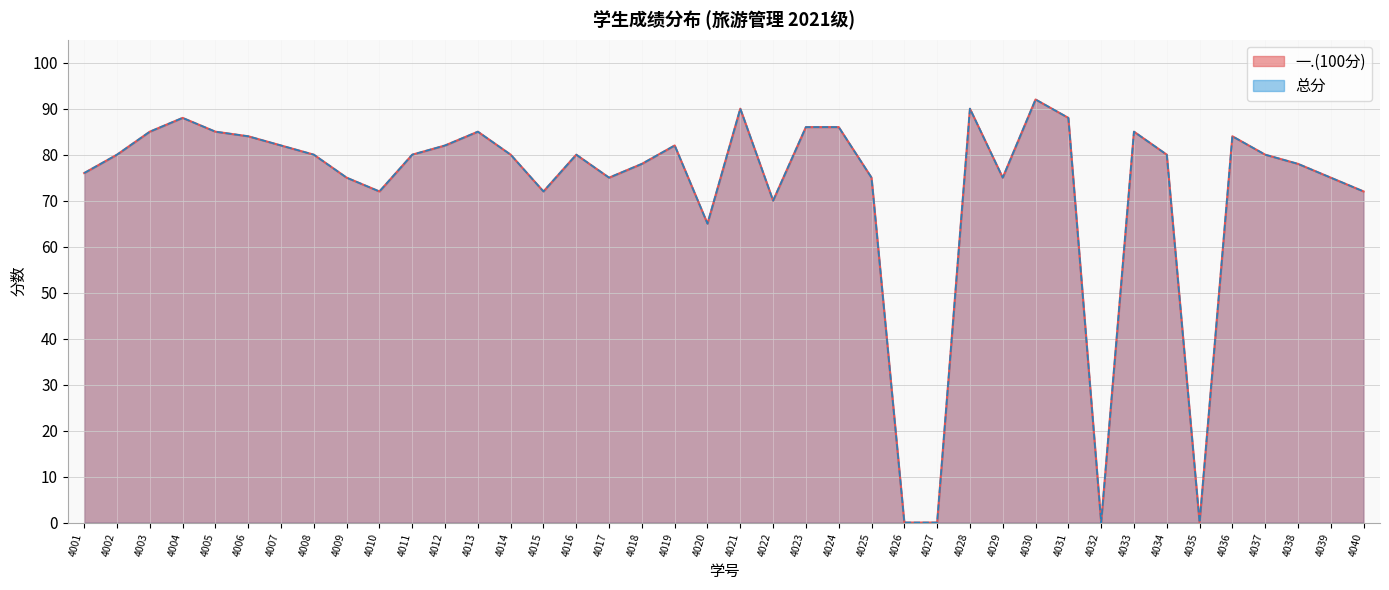

True or false: 总分 and 一.(100分) cross at least once.

False